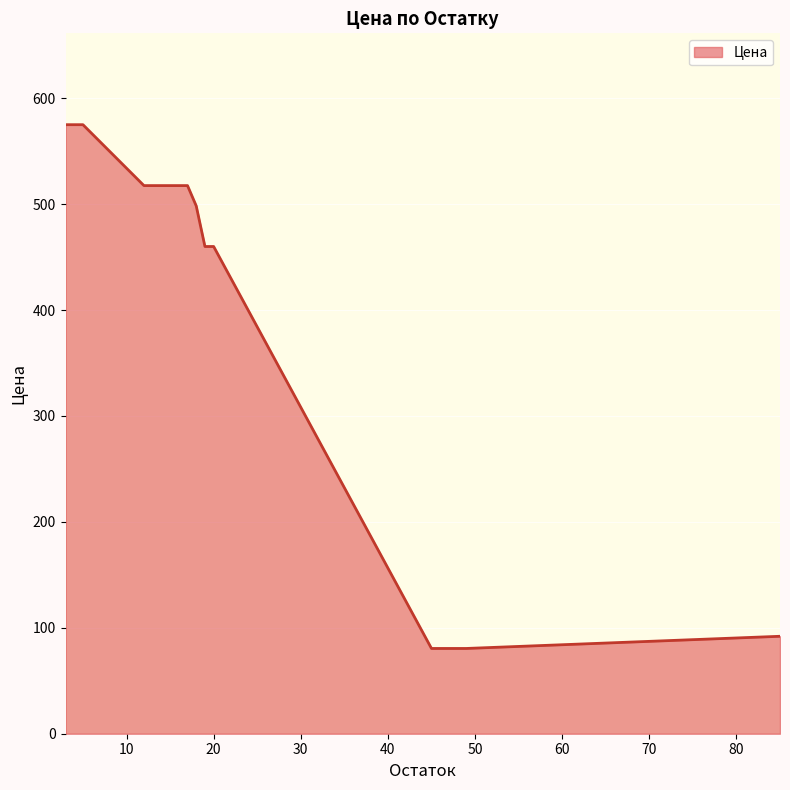

What is the minimum value shown in the chart?

80.5